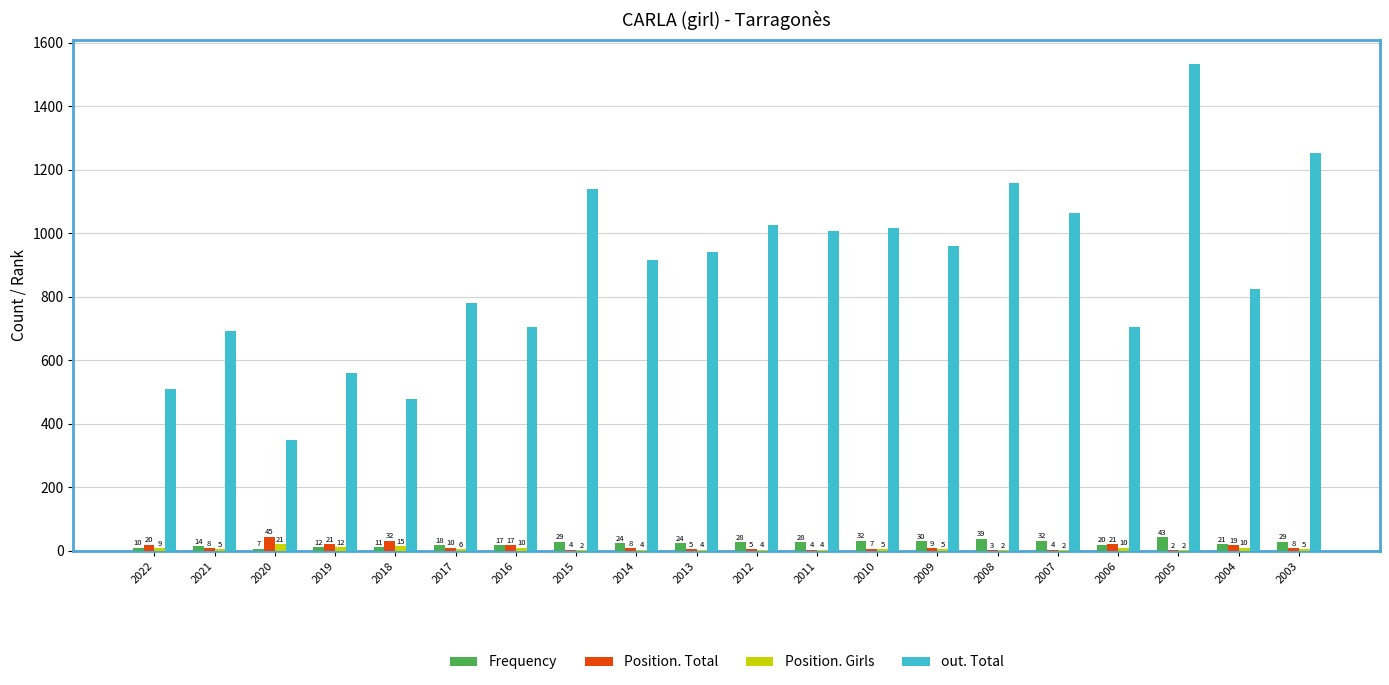

What is the spread (max minus min) of values at 2021?

689